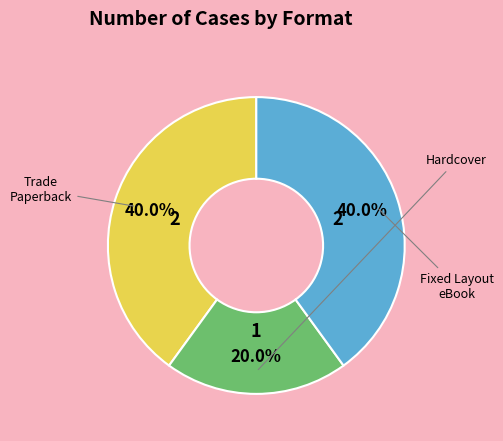

Is there any slice that represents more than half of the pie?

No